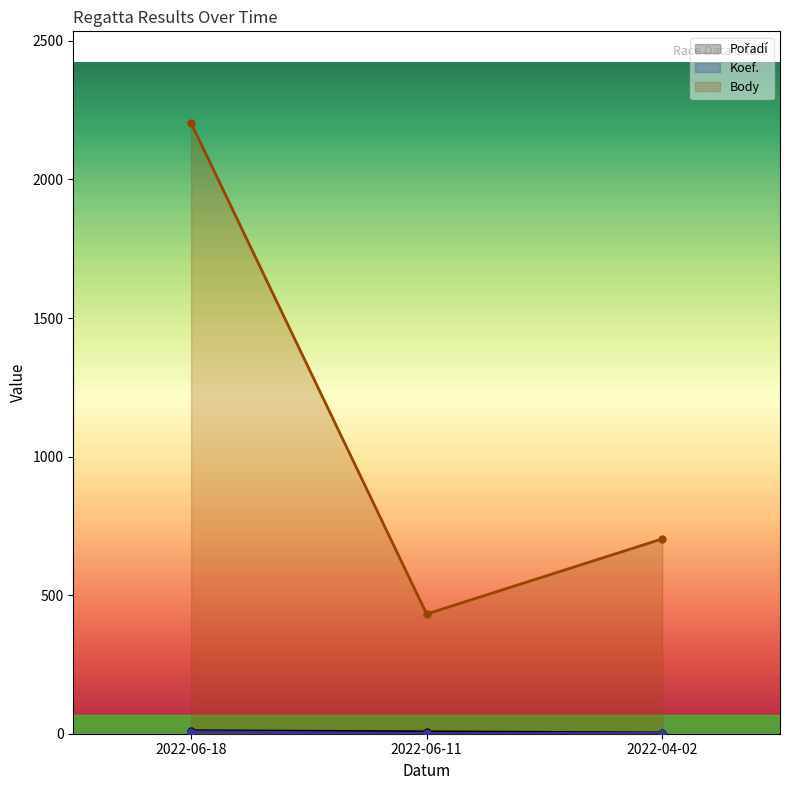

Rank the series at 2022-04-02 from lowest to highest value.

Koef., Pořadí, Body